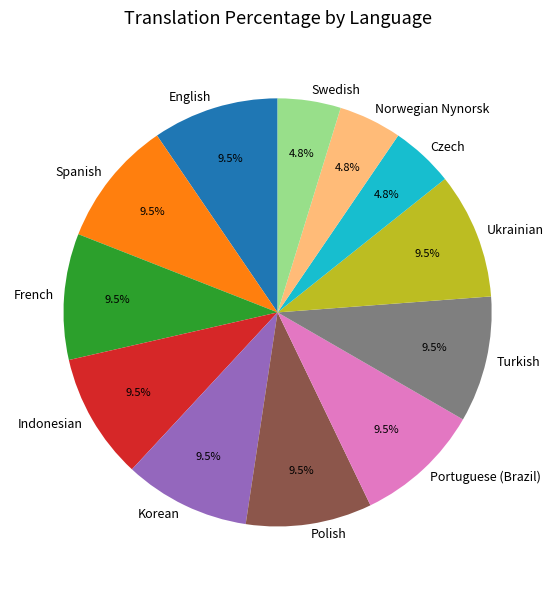

How much of the chart is everything except Portuguese (Brazil)?

90.5%